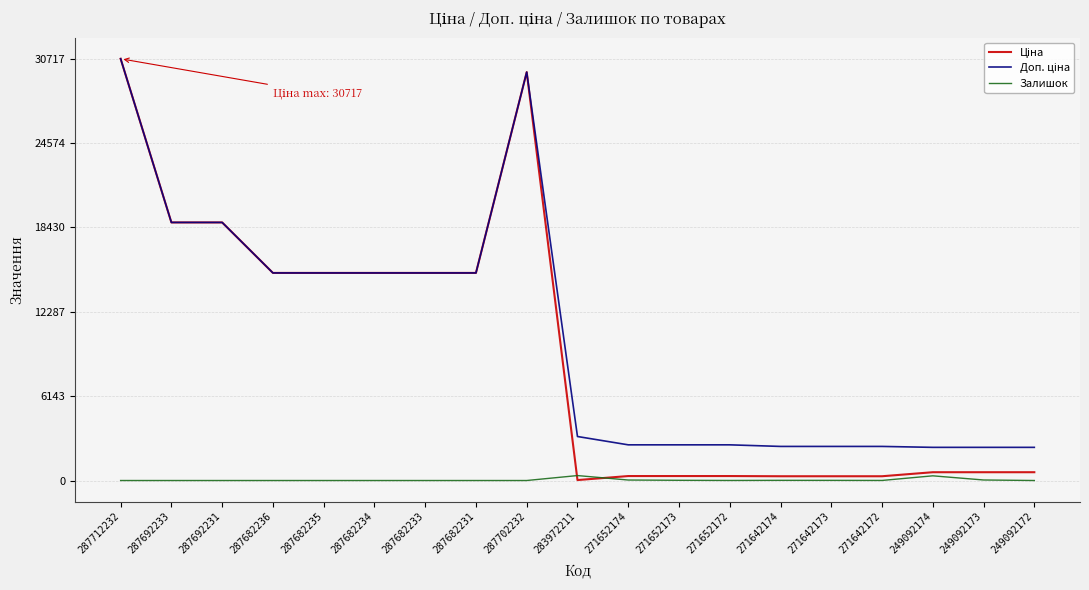

What is the spread (max minus min) of values at 287692233?

18796.8